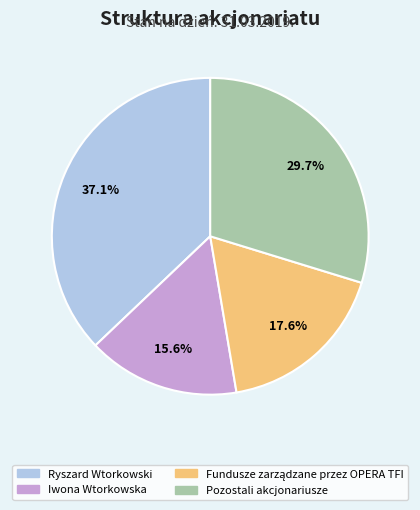

Which slice is the largest?

Ryszard Wtorkowski